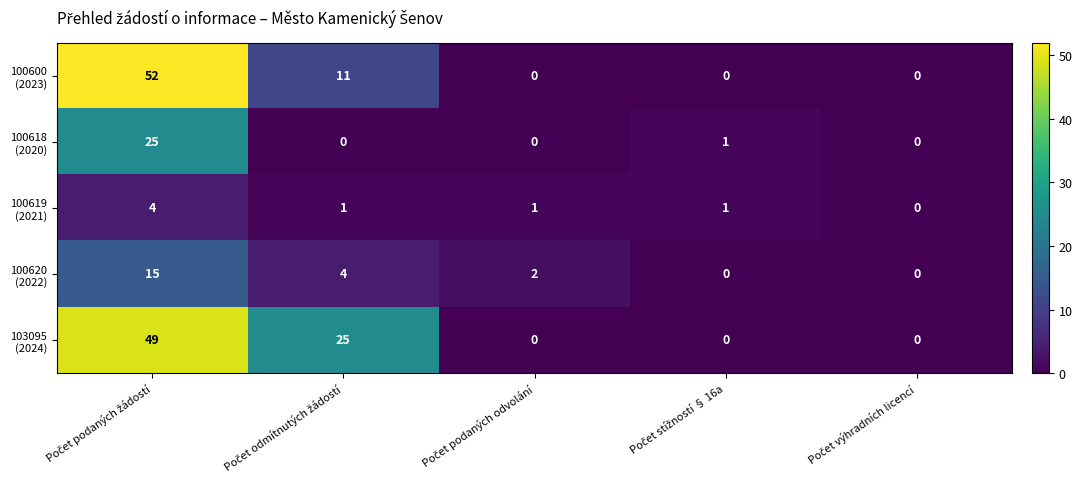

Which series changed the most between Počet odmítnutých žádostí and Počet výhradních licencí?

103095 (2024)